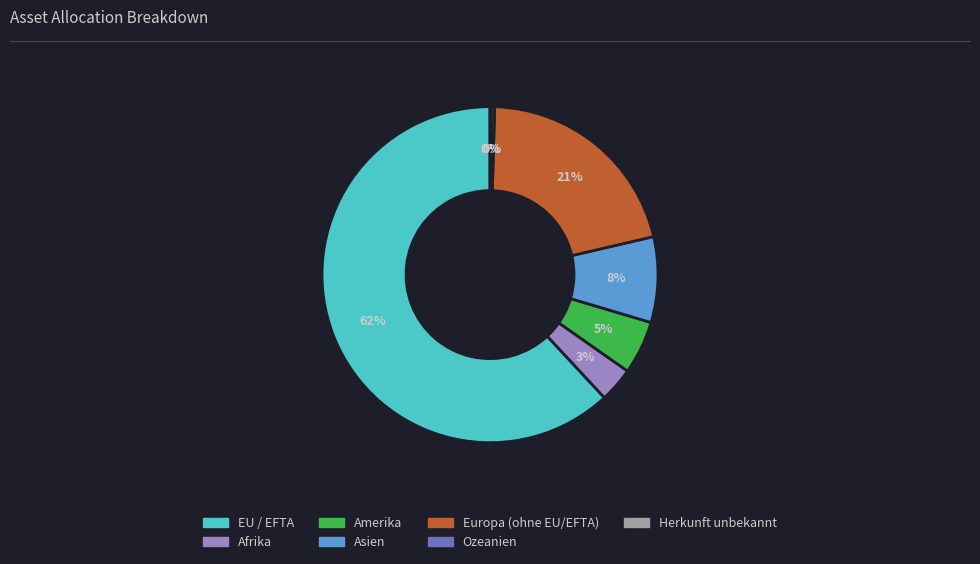

Does EU / EFTA account for over 50% of the chart?

Yes